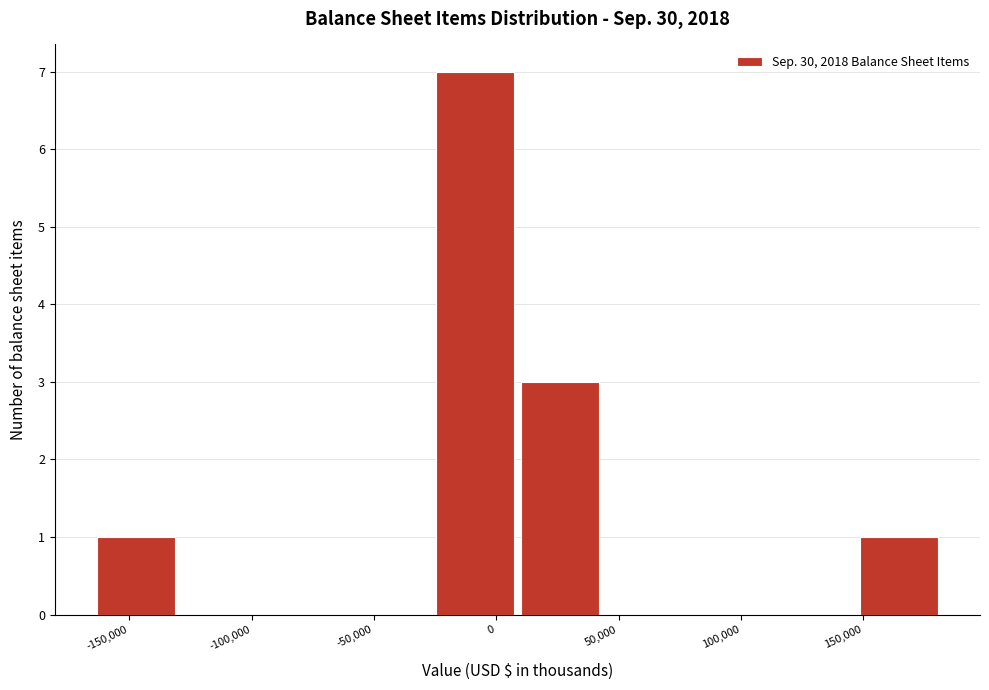

Reading left to right, list every bar in this chart as the range it spans on the x-axis followed by its height. Neither the bar edges nor the heights are printed on the chart, so give them approximately, as read against the axes.

-165000 to -130000: 1
-130000 to -95000: 0
-95000 to -60000: 0
-60000 to -25000: 0
-25000 to 10000: 7
10000 to 45000: 3
45000 to 80000: 0
80000 to 115000: 0
115000 to 150000: 0
150000 to 185000: 1